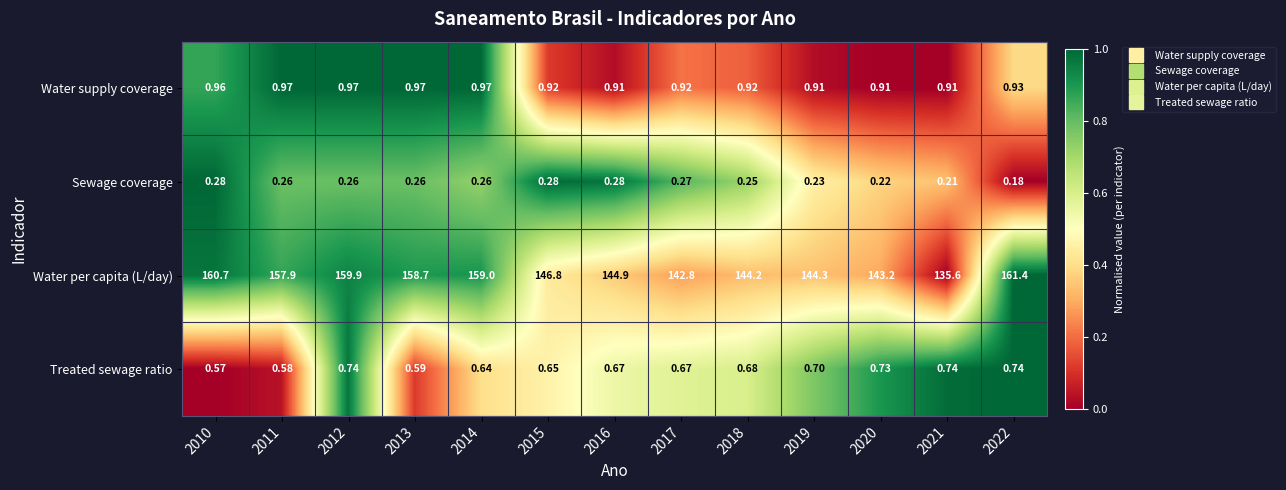

Is the value of Water per capita (L/day) at 2013 greater than the value of Water supply coverage at 2021?

Yes